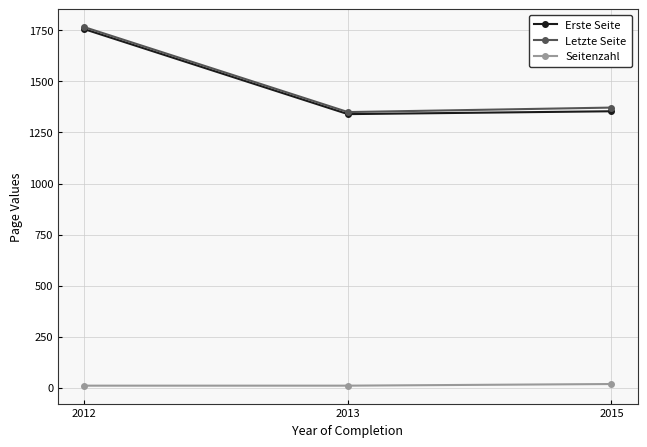

What are all the series names shown in the legend?

Erste Seite, Letzte Seite, Seitenzahl